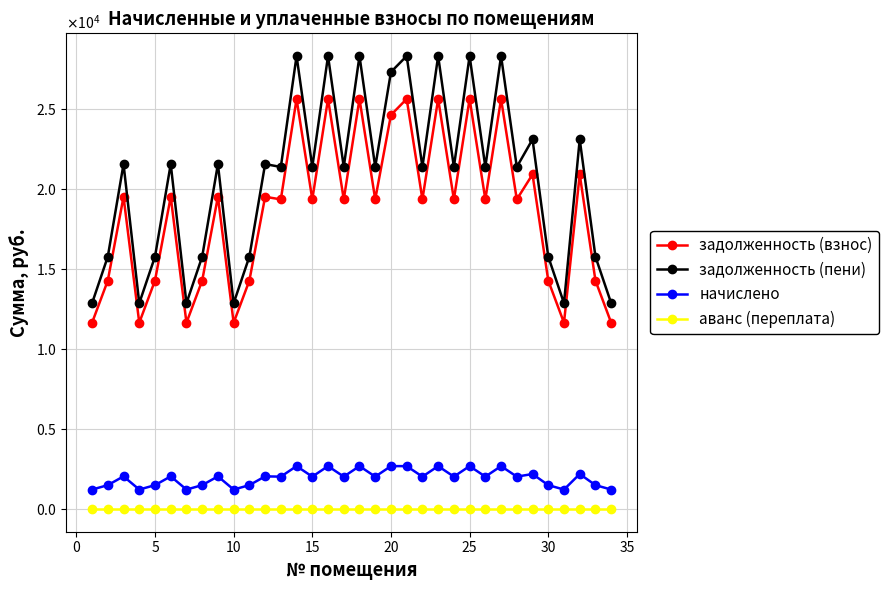

True or false: аванс (переплата) and задолженность (взнос) intersect in this chart.

False